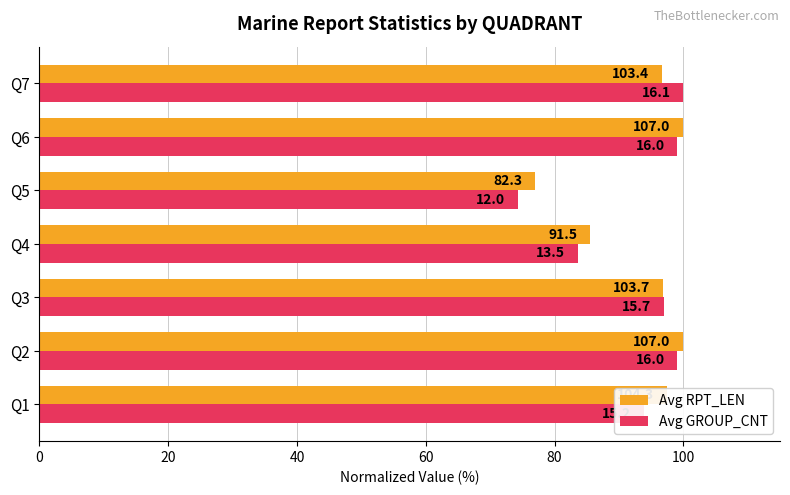

What are all the series names shown in the legend?

Avg RPT_LEN, Avg GROUP_CNT